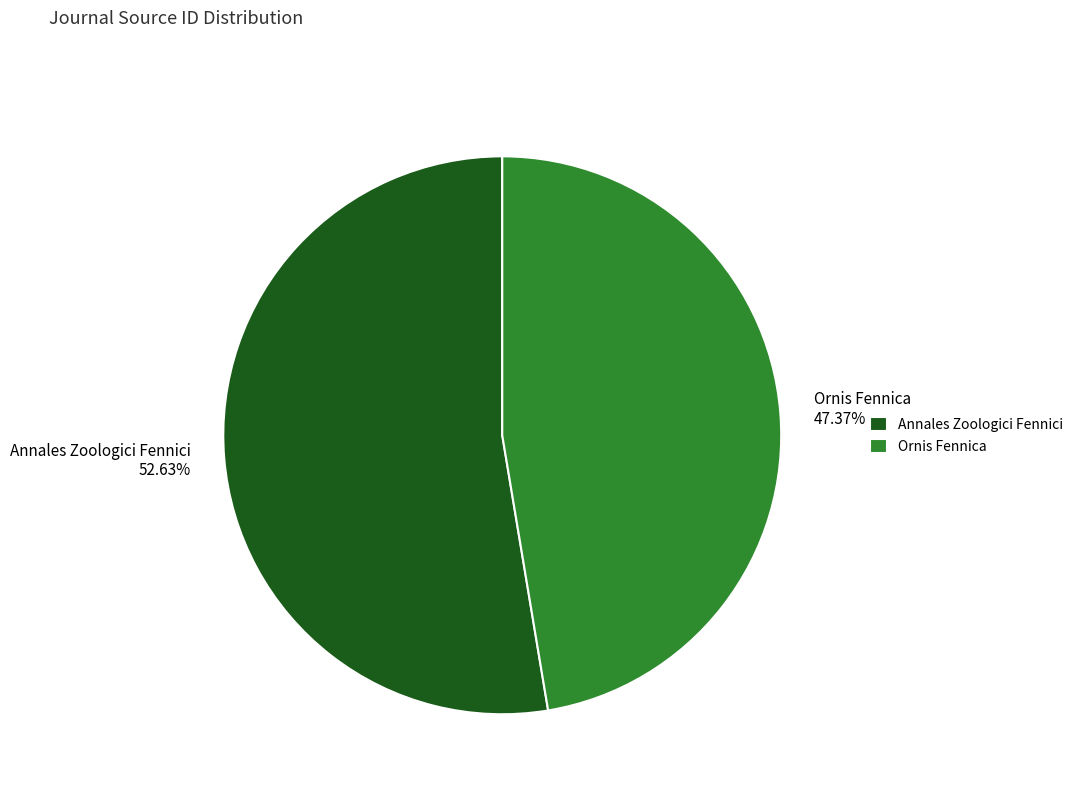

To the nearest percent, what percentage of the pie is Annales Zoologici Fennici?

53%